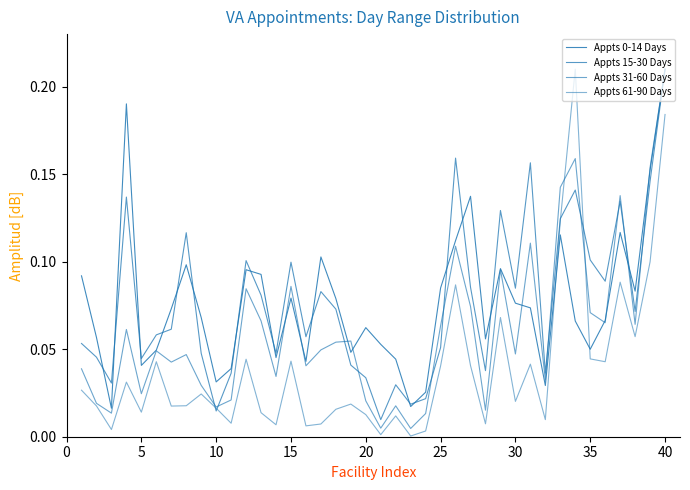

How many lines are shown in the chart?

4